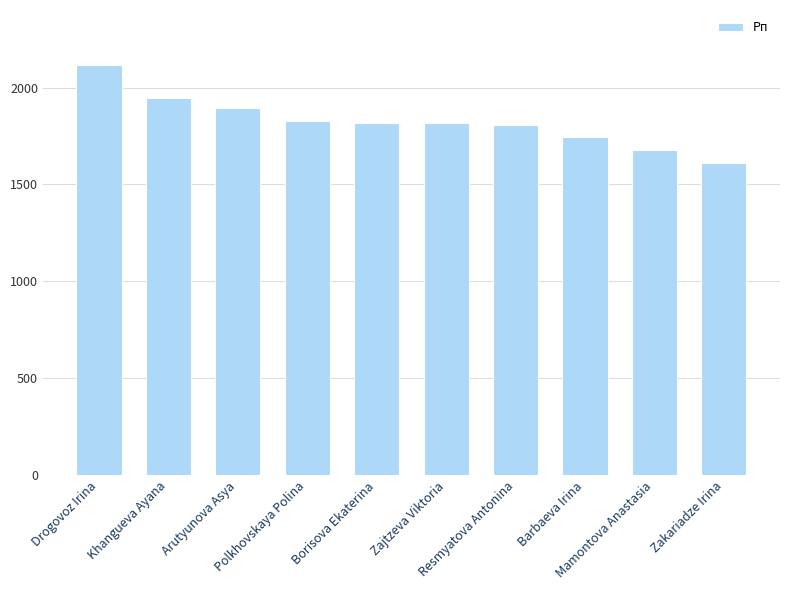

What is the value of the 1st bar from the left?

2118